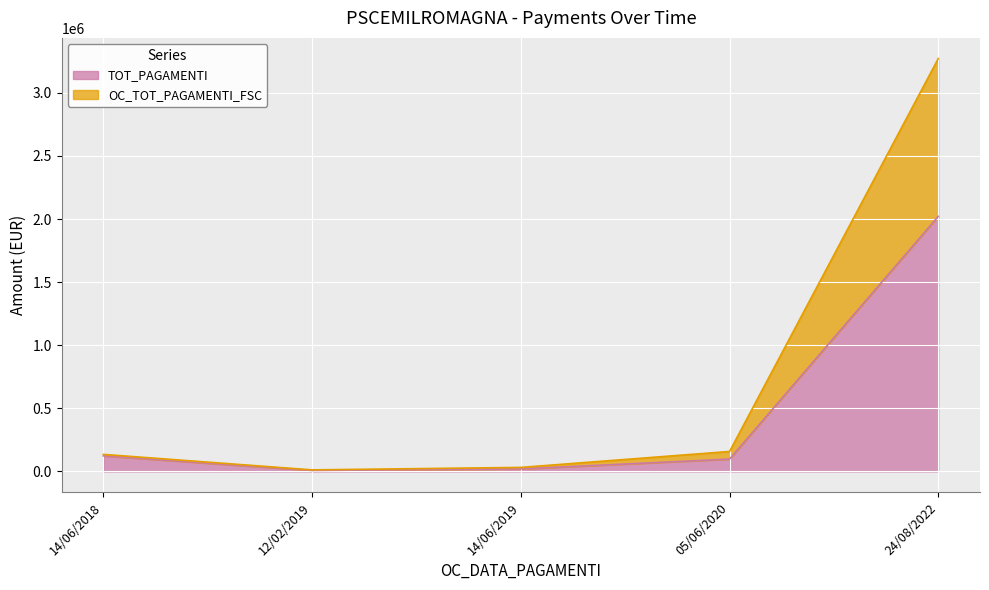

At which category does TOT_PAGAMENTI reach its first local valley?

12/02/2019